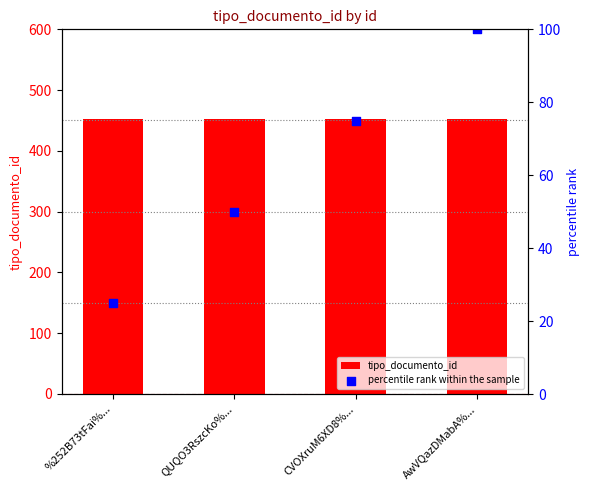

Is the value of percentile rank within the sample at CVOXruM6XD8%... greater than the value of tipo_documento_id at AwVQazDMabA%...?

No